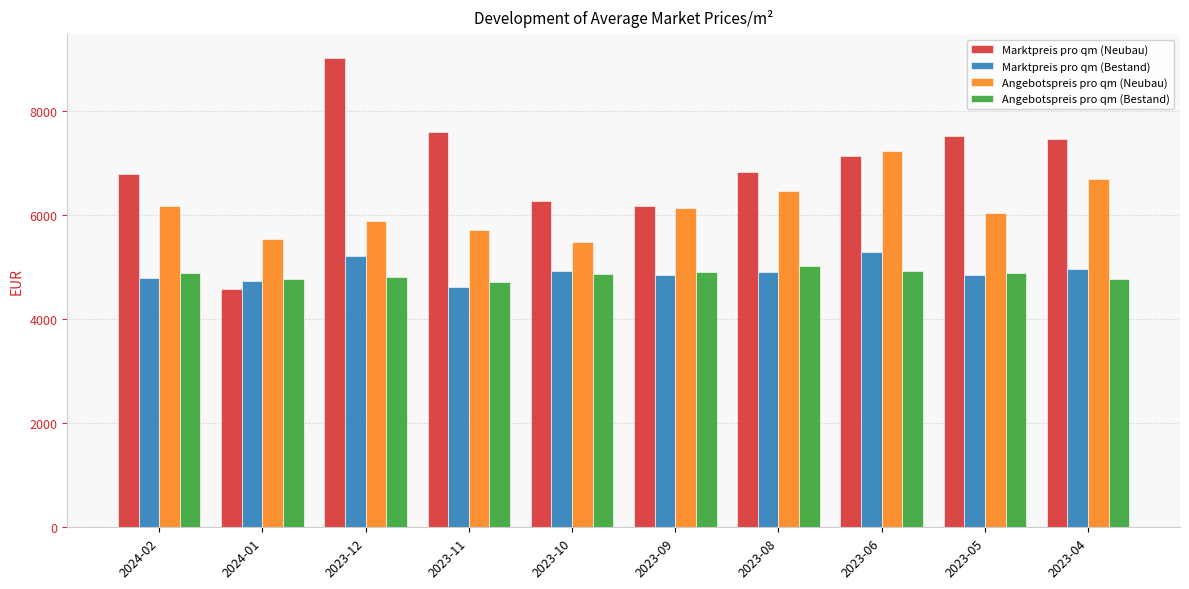

What is the total value across all series at 2023-10?

21543.0